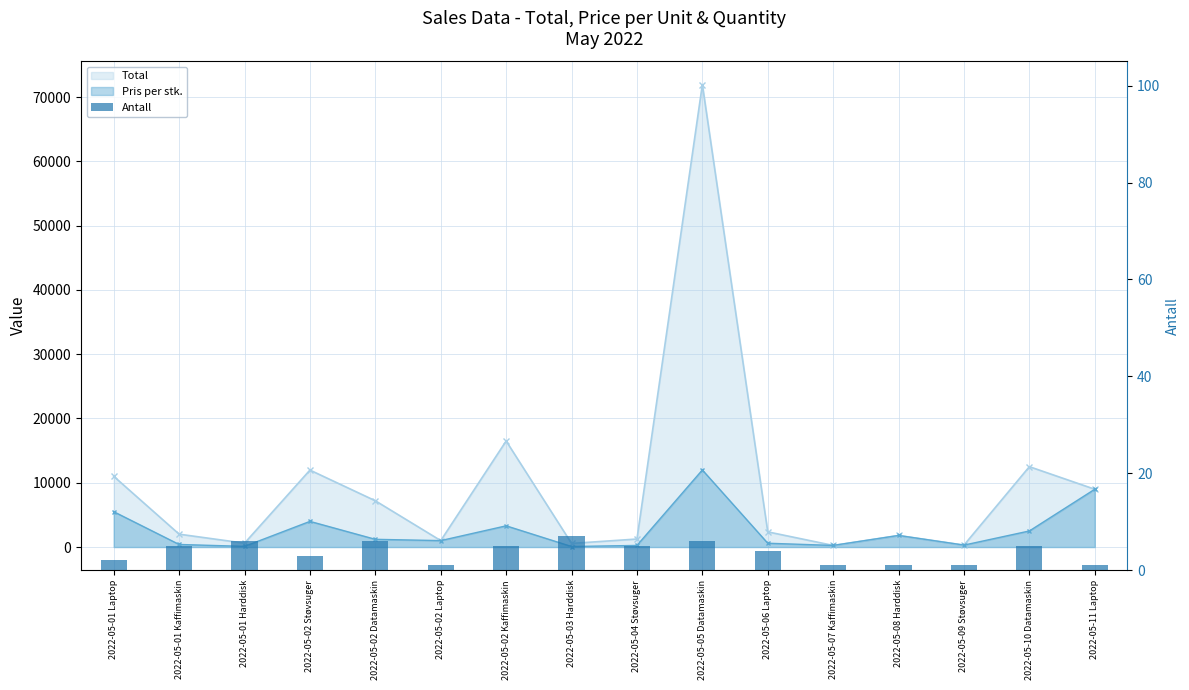

How many values are between 1 and 6?

15